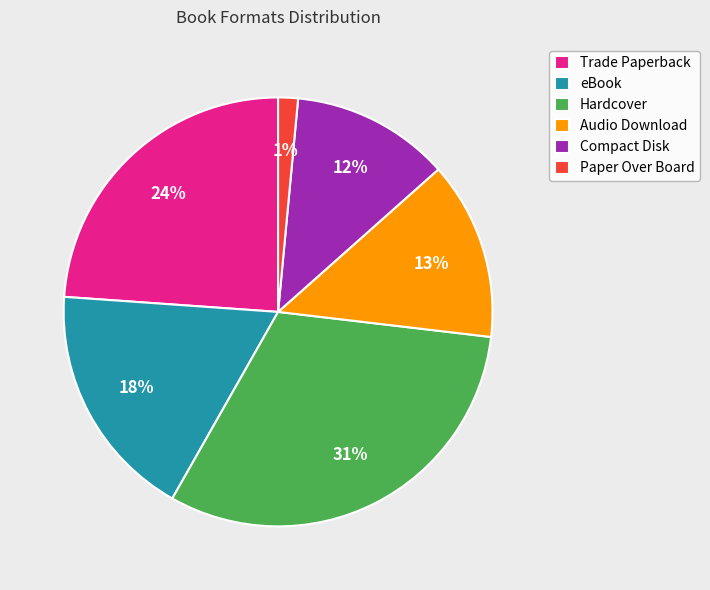

To the nearest percent, what portion does eBook represent?

18%